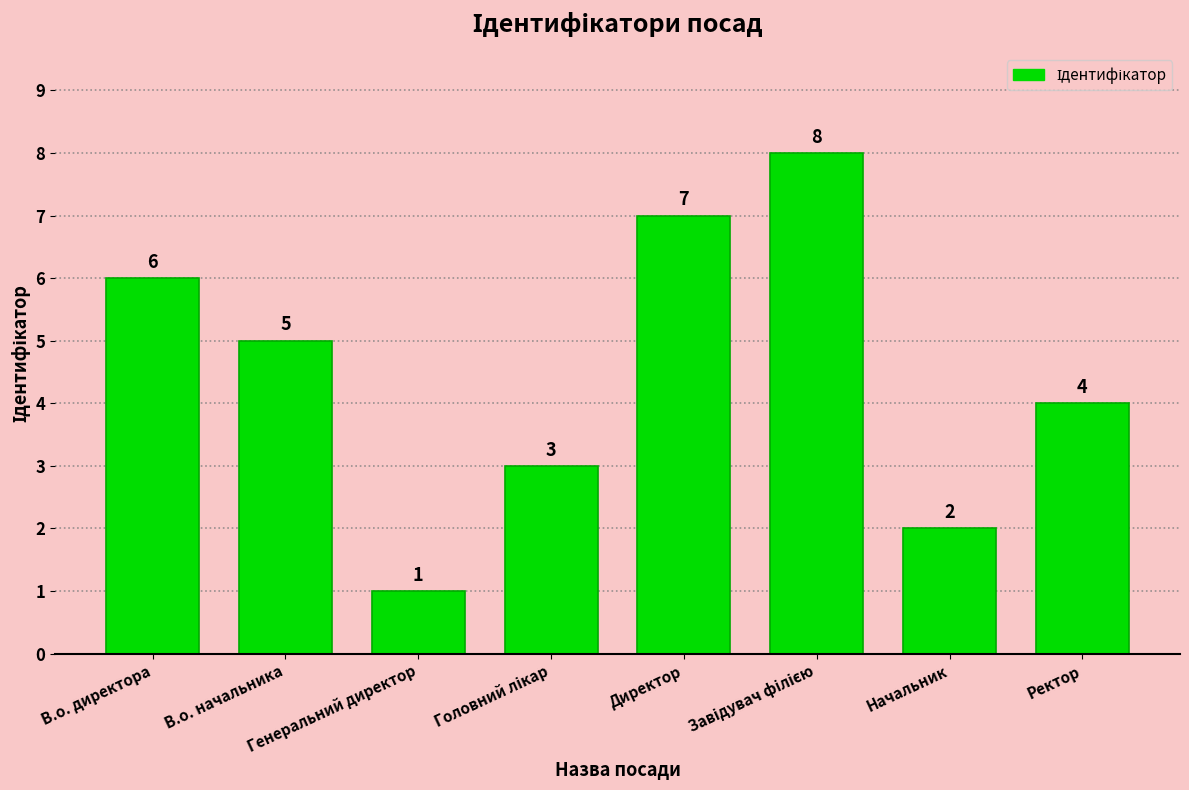

What is the greatest value displayed?

8